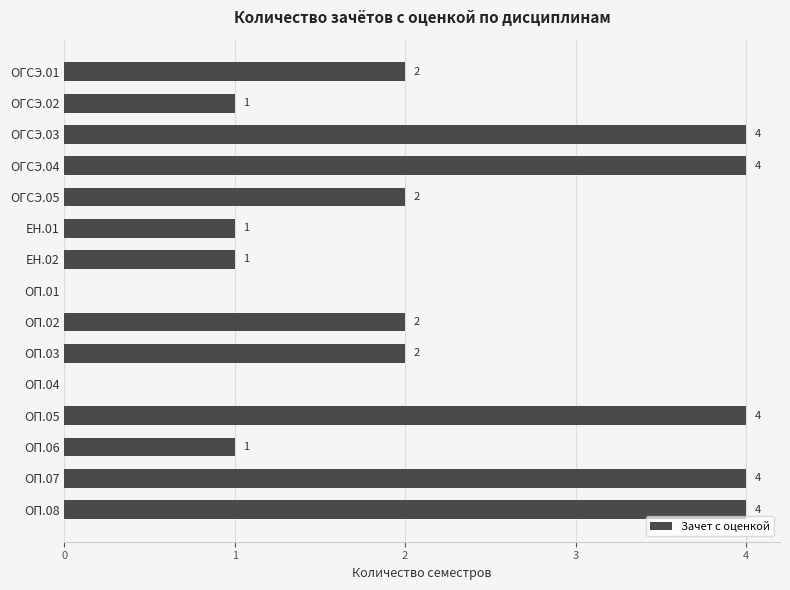

What is the maximum value shown in the chart?

4